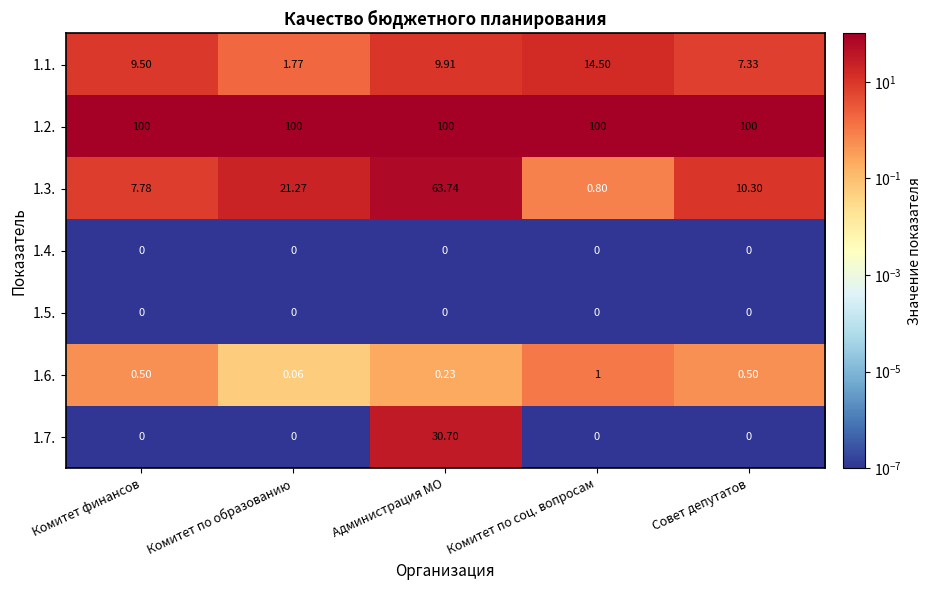

Where is 1.3. nearest to the value 32?

Комитет по образованию